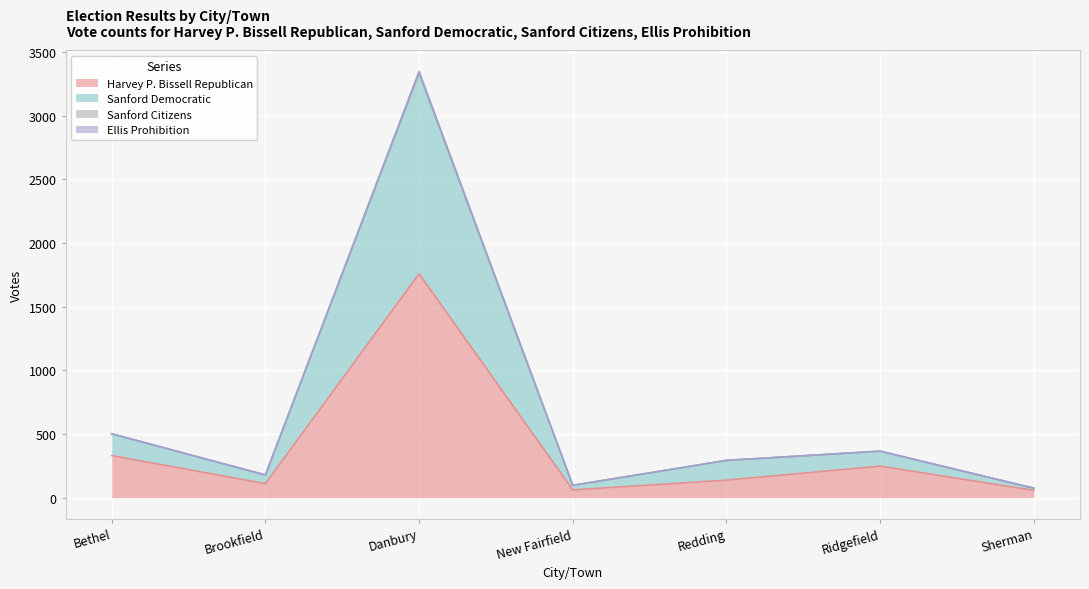

At which category is the sum across all series the highest?

Danbury